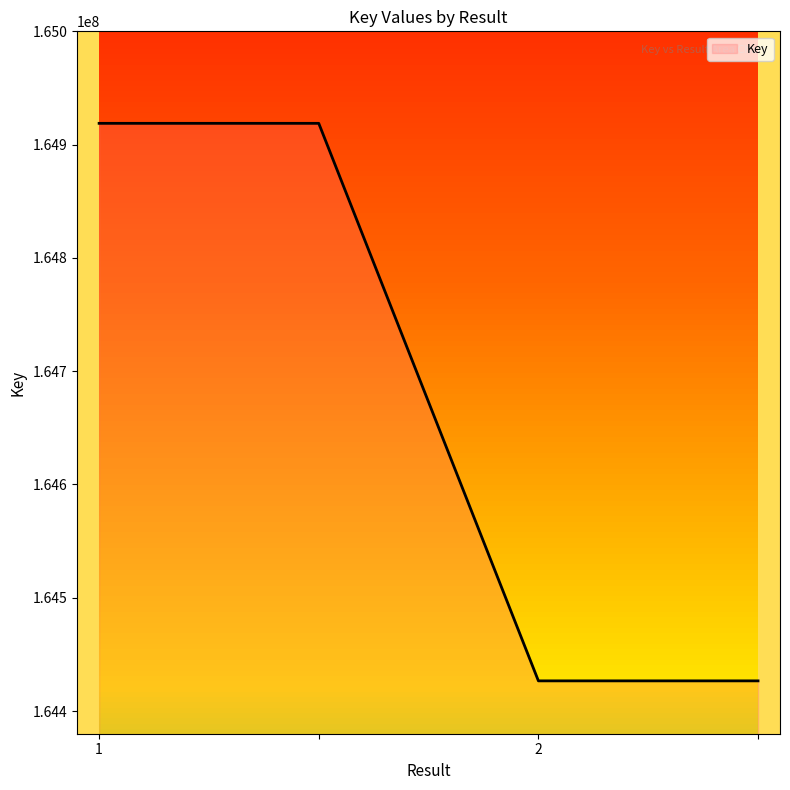

What is the minimum value shown in the chart?

164426658